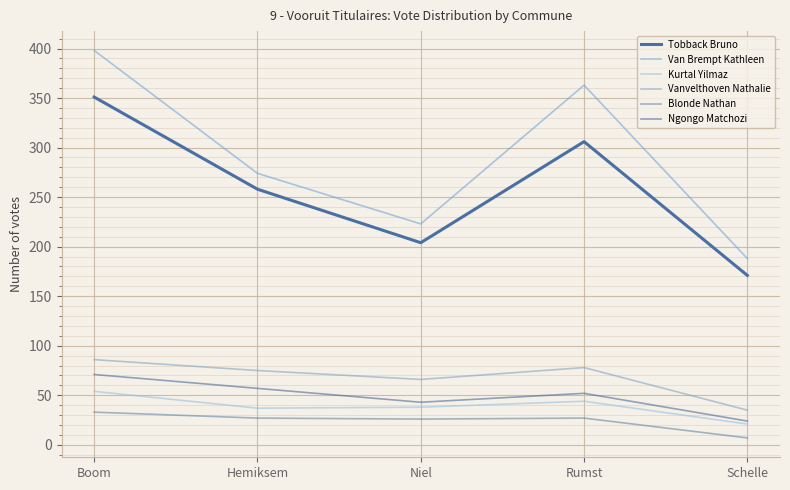

List the labels in order of Blonde Nathan value, largest first.

Boom, Hemiksem, Rumst, Niel, Schelle